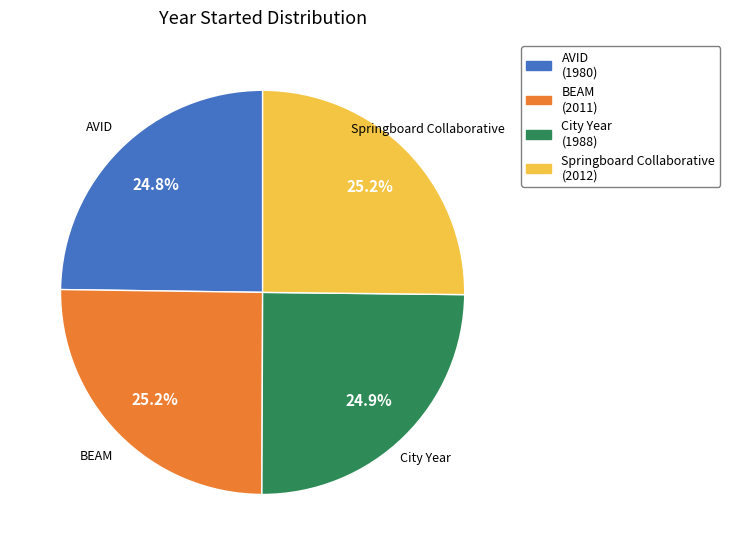

How many segments does this pie chart have?

4